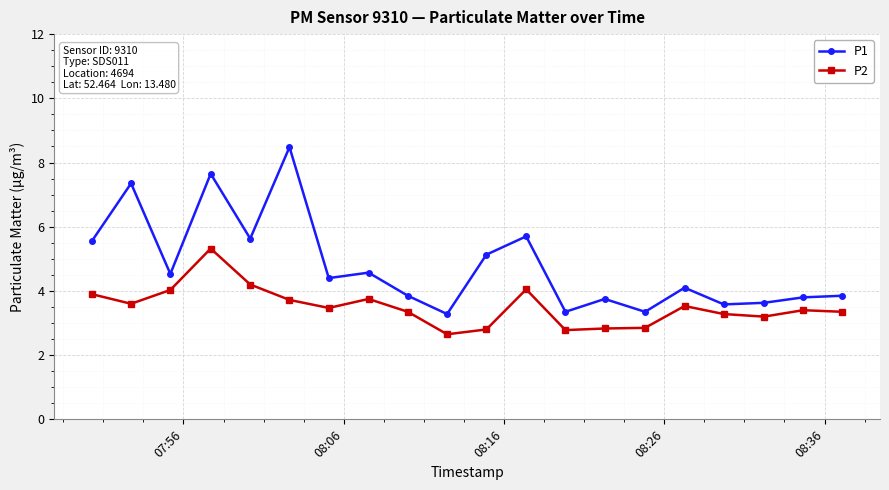

How many distinct data groups are displayed?

2